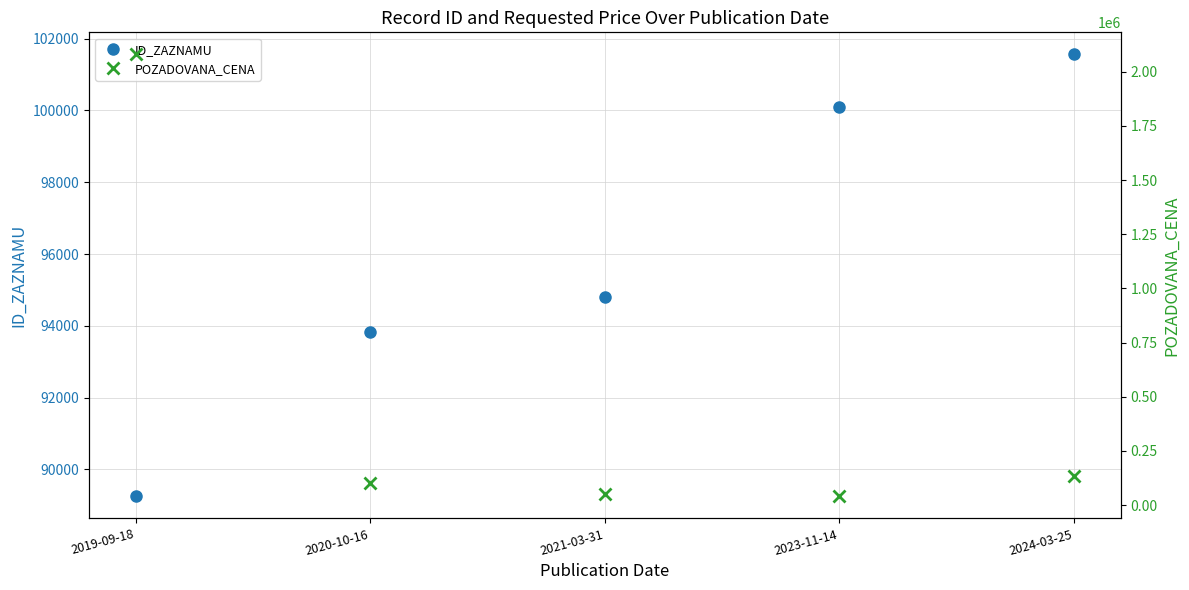

Which category has the lowest value in the ID_ZAZNAMU series?

2019-09-18